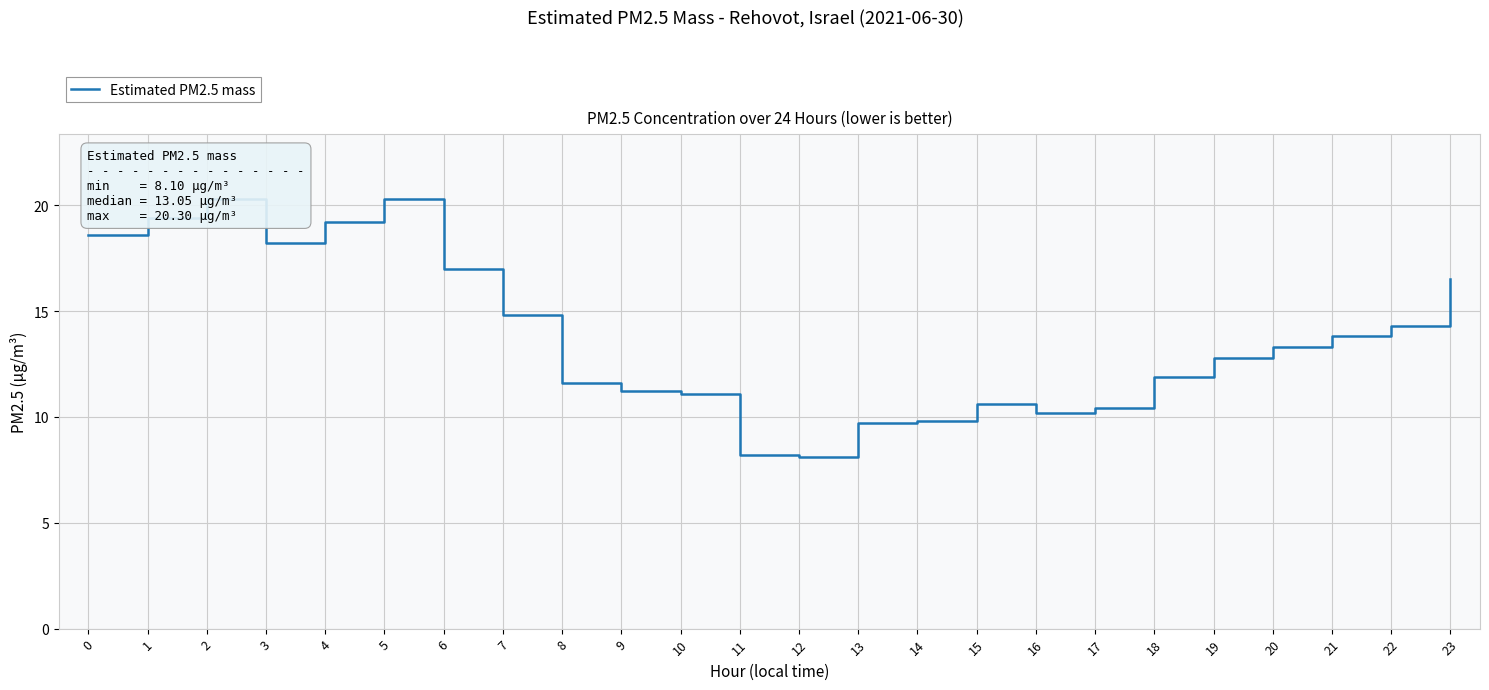

Reading right to left, list all the values displayed in this chart.

16.5	14.3	13.8	13.3	12.8	11.9	10.4	10.2	10.6	9.8	9.7	8.1	8.2	11.1	11.2	11.6	14.8	17.0	20.3	19.2	18.2	20.3	19.4	18.6